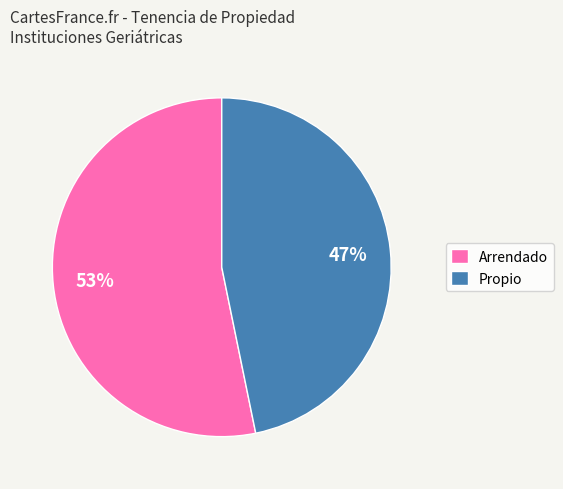

Is it true that Propio is 52% of the pie?

False